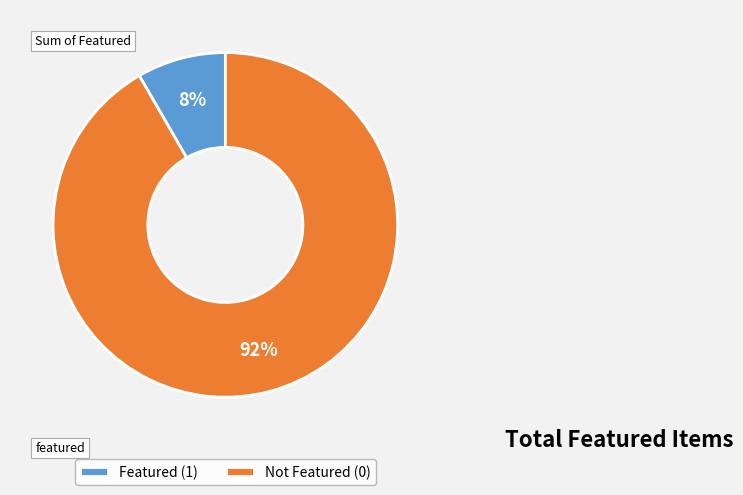

To the nearest percent, what is the combined percentage of Not Featured (0) and Featured (1)?

100%